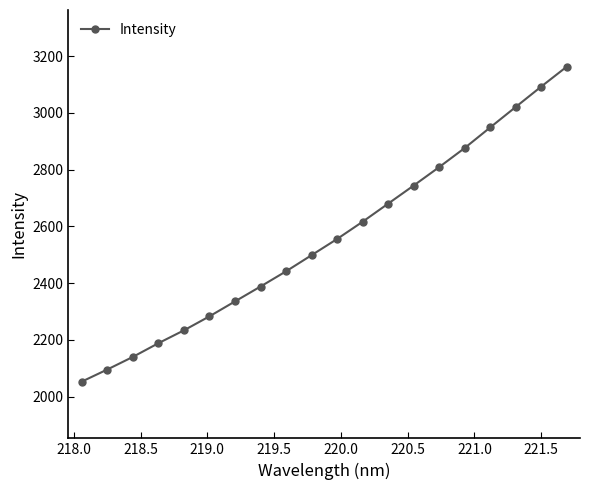

True or false: there are more than 2 points higher than both neighbors.

False